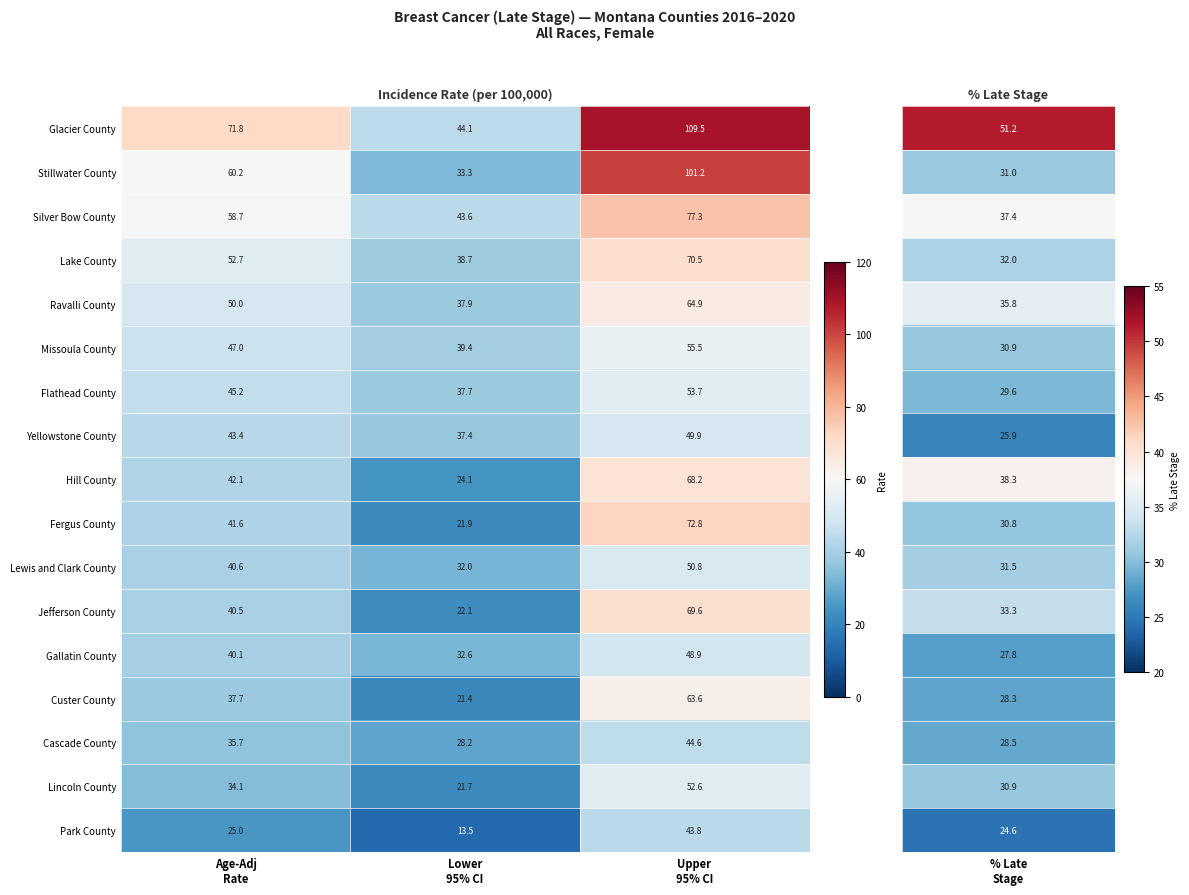

What is the maximum value shown in the chart?

109.5